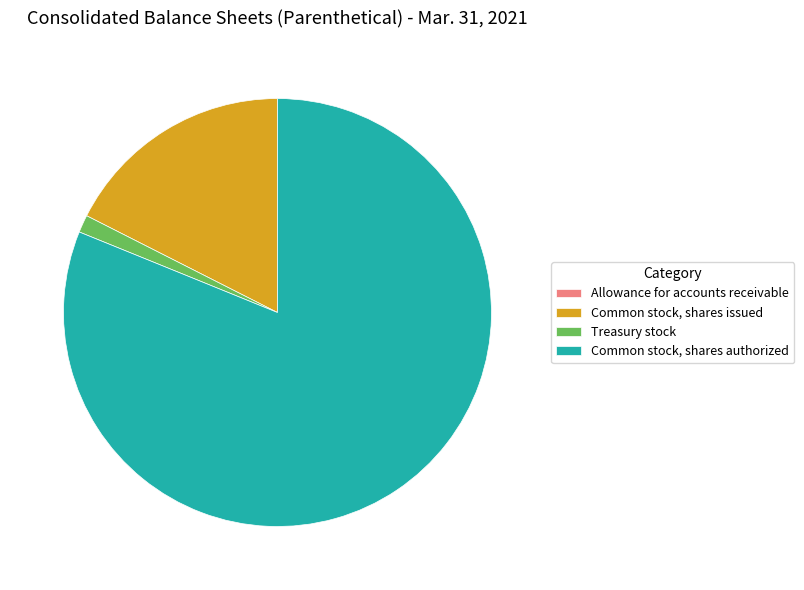

What is the majority slice?

Common stock, shares authorized